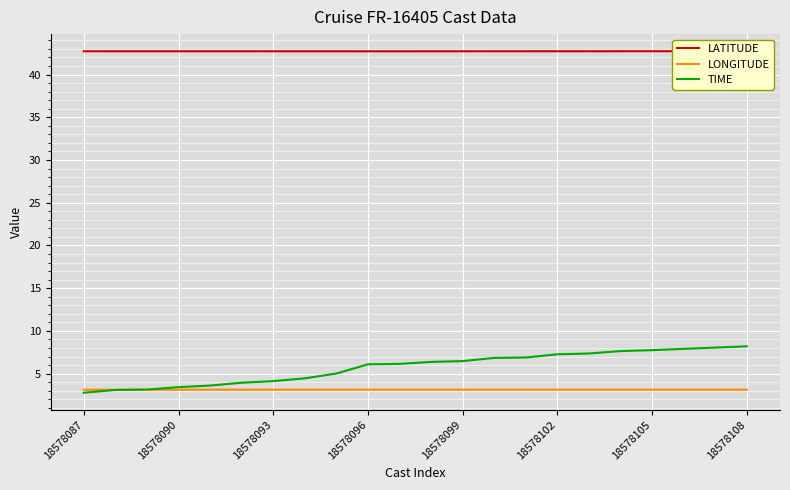

Reading right to left, extract all data points from this chart.

LATITUDE: 42.7	42.7	42.7	42.7	42.7	42.7	42.7	42.7	42.7	42.7	42.7	42.7	42.7	42.7	42.7	42.7	42.7	42.7	42.7	42.7	42.7	42.7
LONGITUDE: 3.1	3.1	3.1	3.1	3.1	3.1	3.1	3.1	3.1	3.1	3.1	3.1	3.1	3.1	3.1	3.1	3.1	3.1	3.1	3.1	3.1	3.1
TIME: 8.2	8.1	7.9	7.8	7.6	7.4	7.3	6.9	6.8	6.5	6.4	6.1	6.1	5.0	4.5	4.1	3.9	3.6	3.4	3.1	3.1	2.8